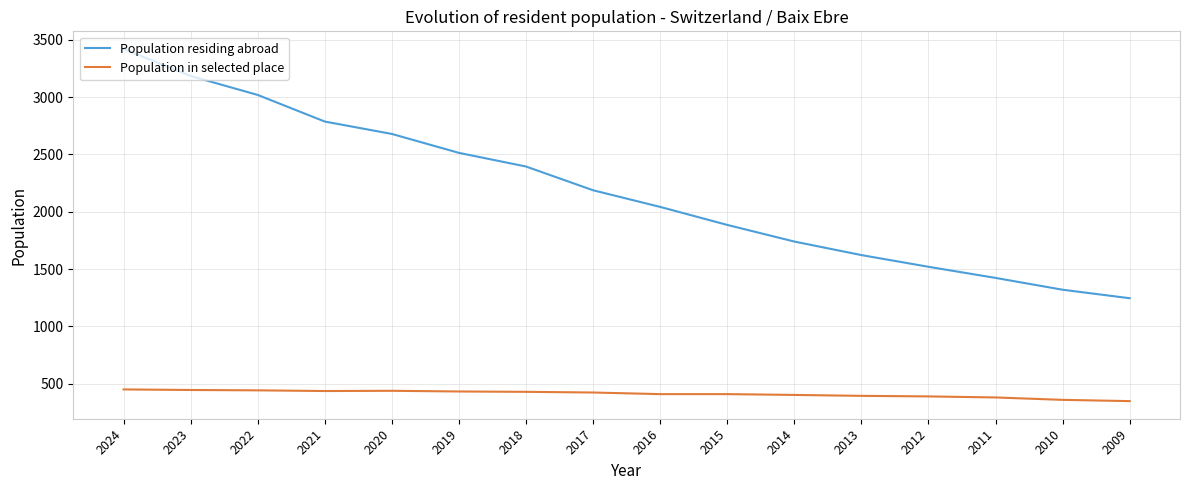

What is the difference between the maximum and minimum values in the Population residing abroad series?

2173